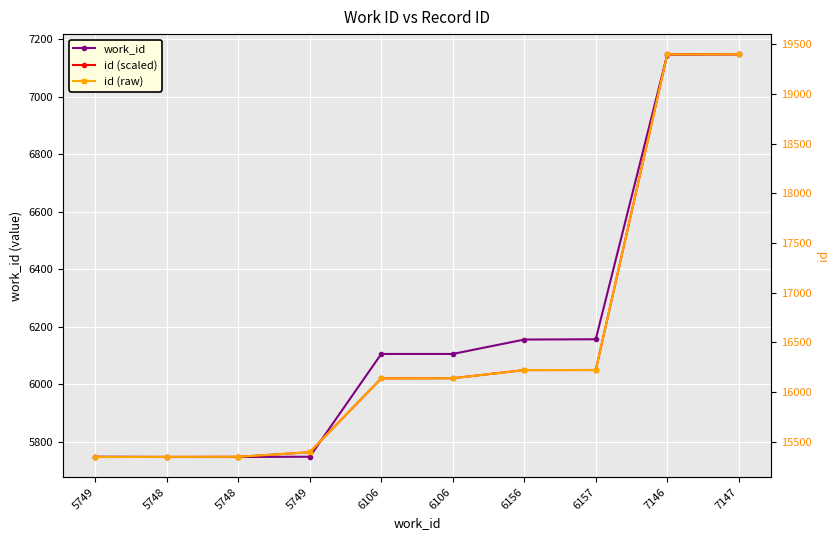

What is the maximum value shown in the chart?

19400.0